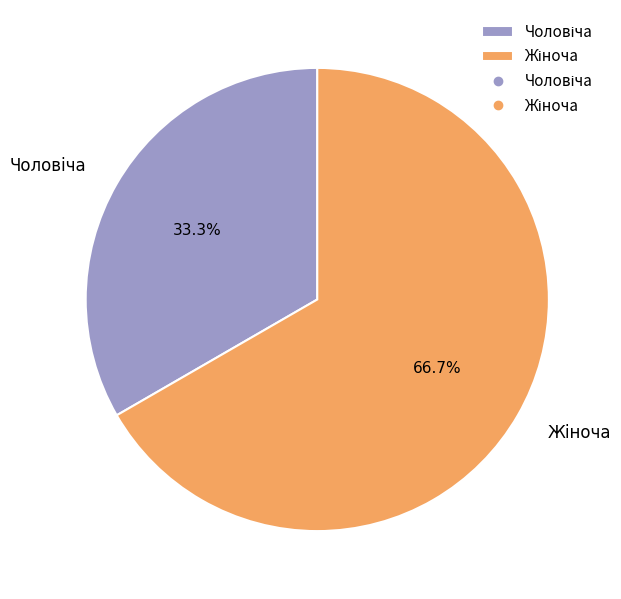

Is there any slice that represents more than half of the pie?

Yes